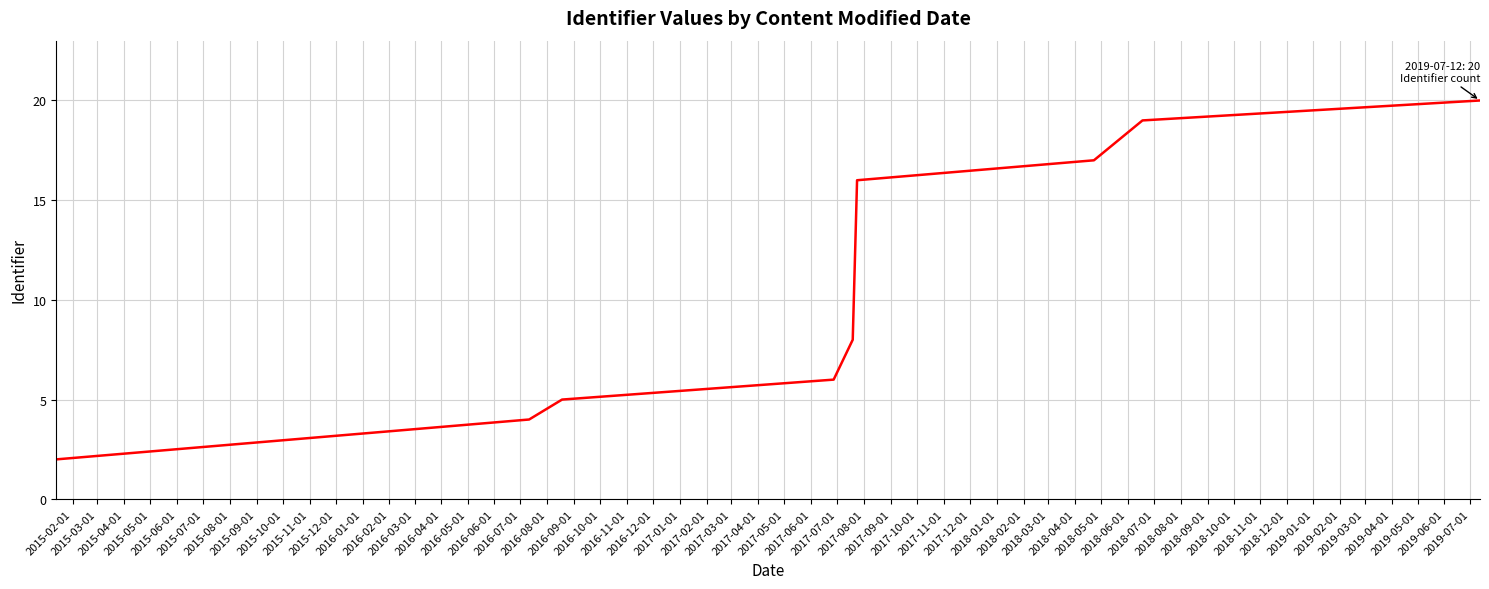

What is the greatest value displayed?

20